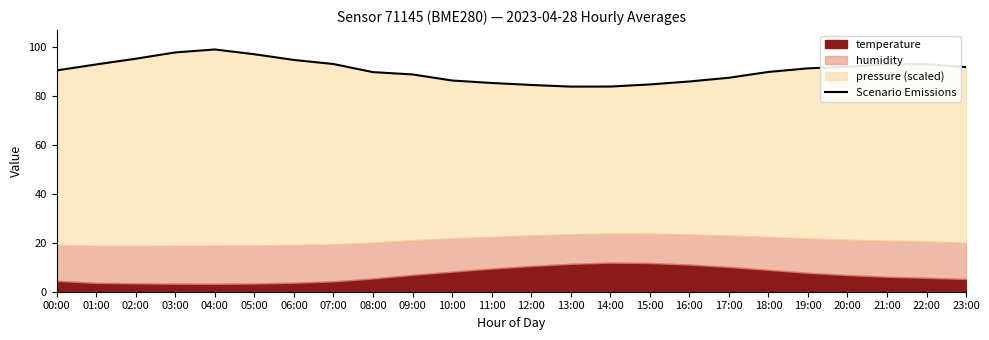

How many lines are shown in the chart?

1